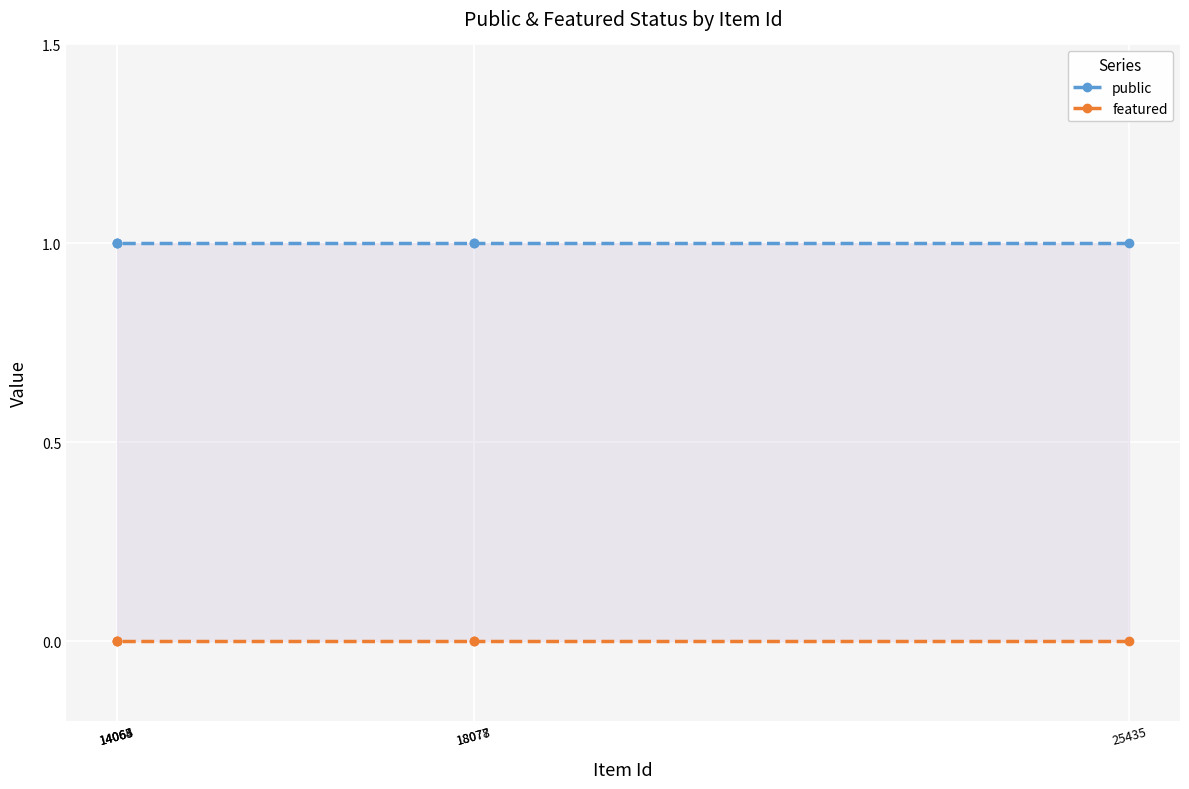

Rank the categories by public value from highest to lowest.

25435, 18078, 18077, 14065, 14064, 14063